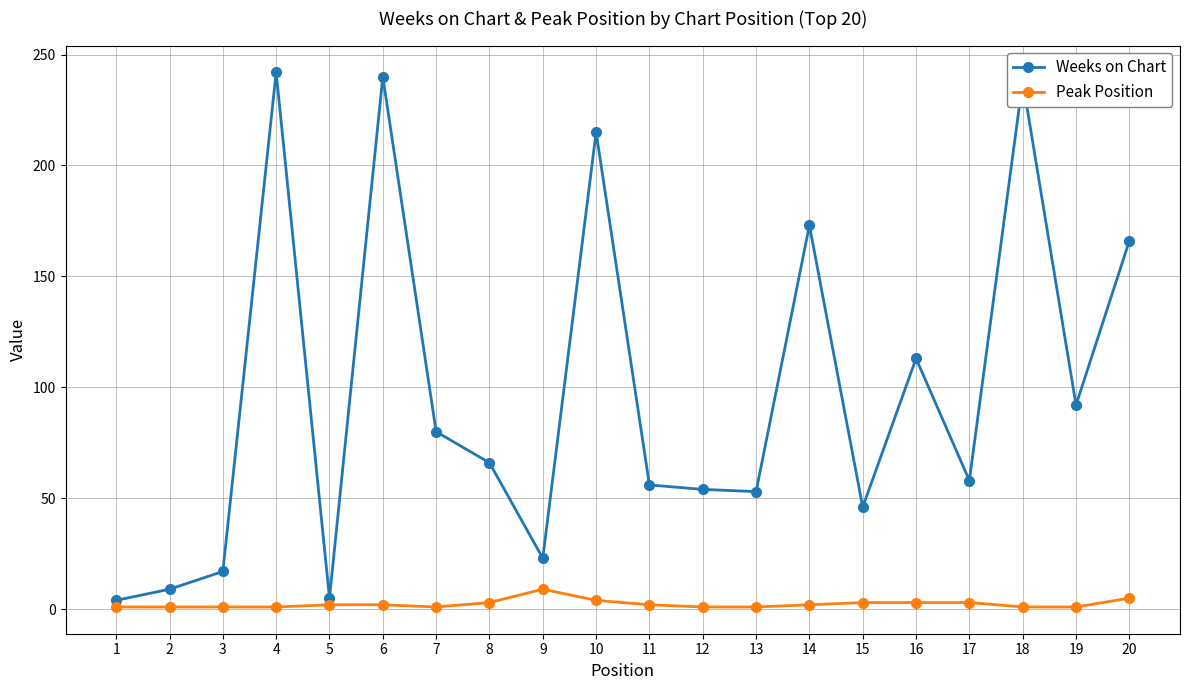

The value of Weeks on Chart at 7 is 26. True or false?

False